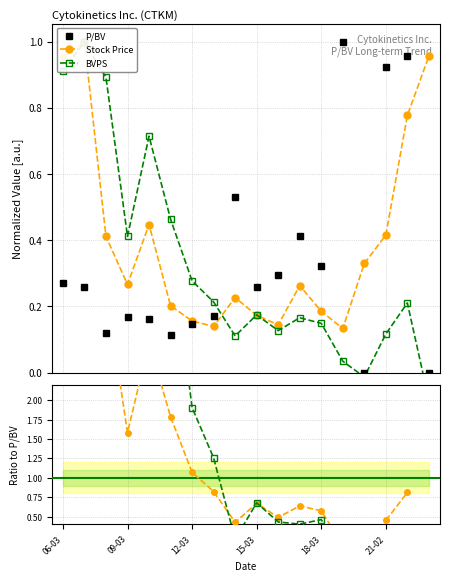

True or false: P/BV has more than 1 points higher than both neighbors.

True